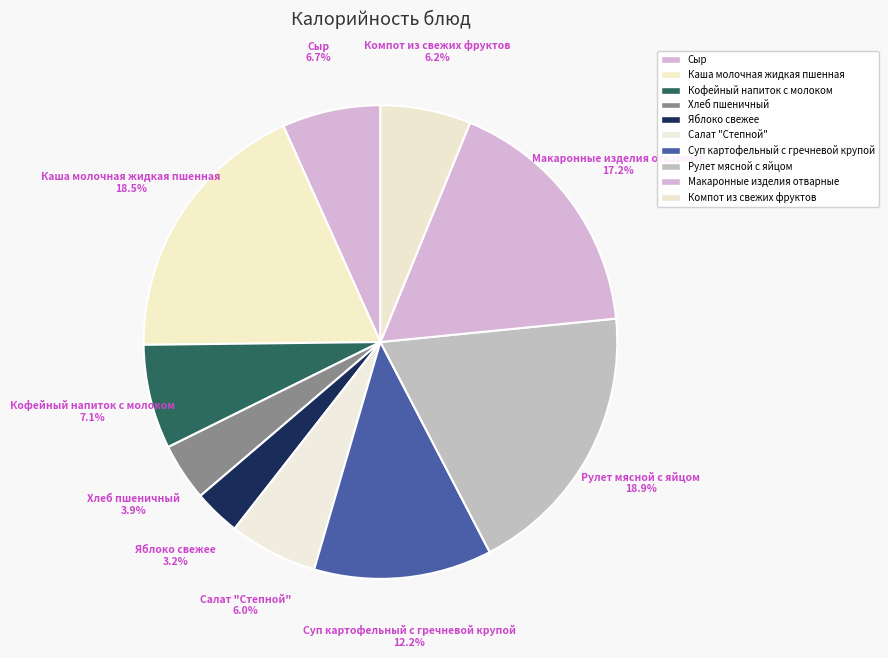

What is the smallest slice in the pie chart?

Яблоко свежее